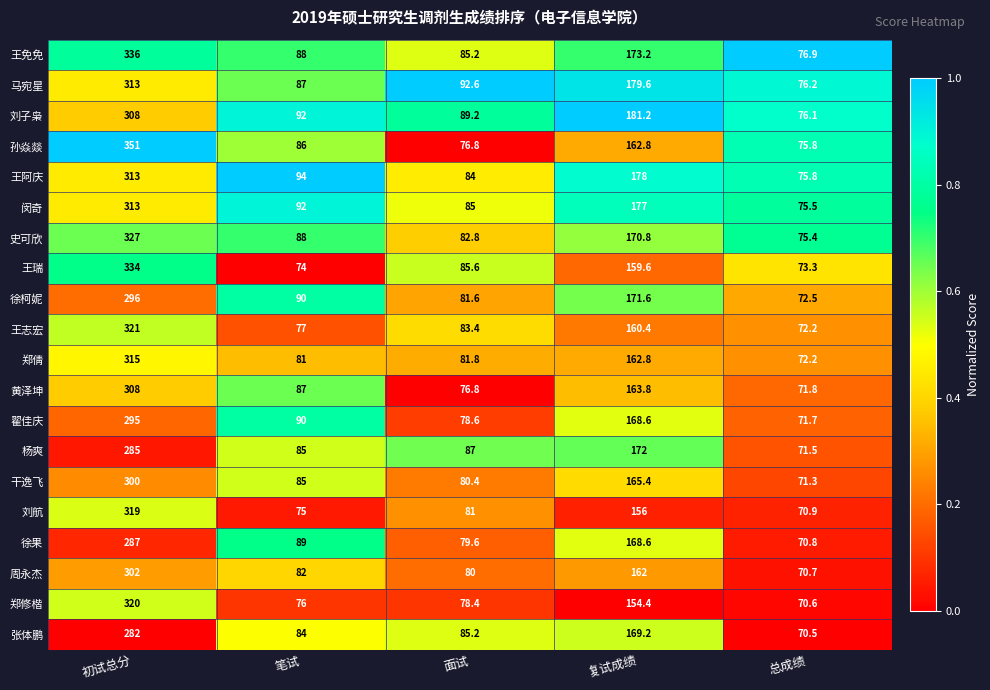

At which category does the chart reach its minimum across all series?

总成绩